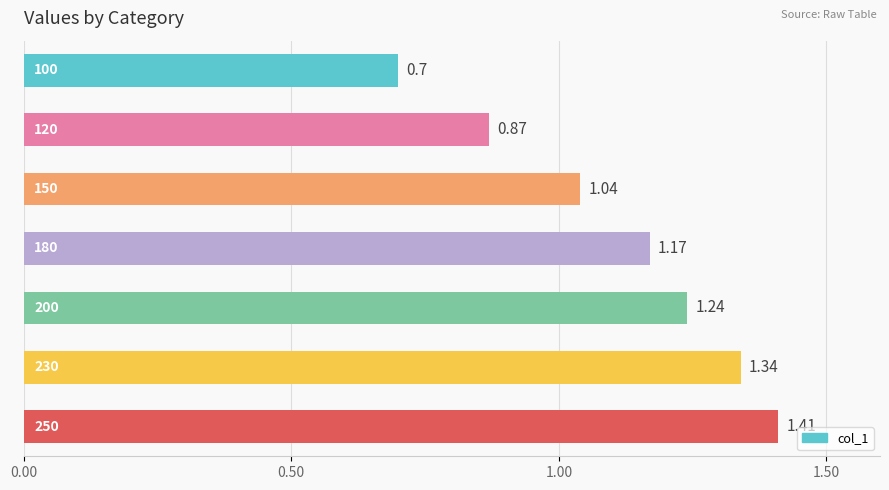

How many bars are there in total?

7